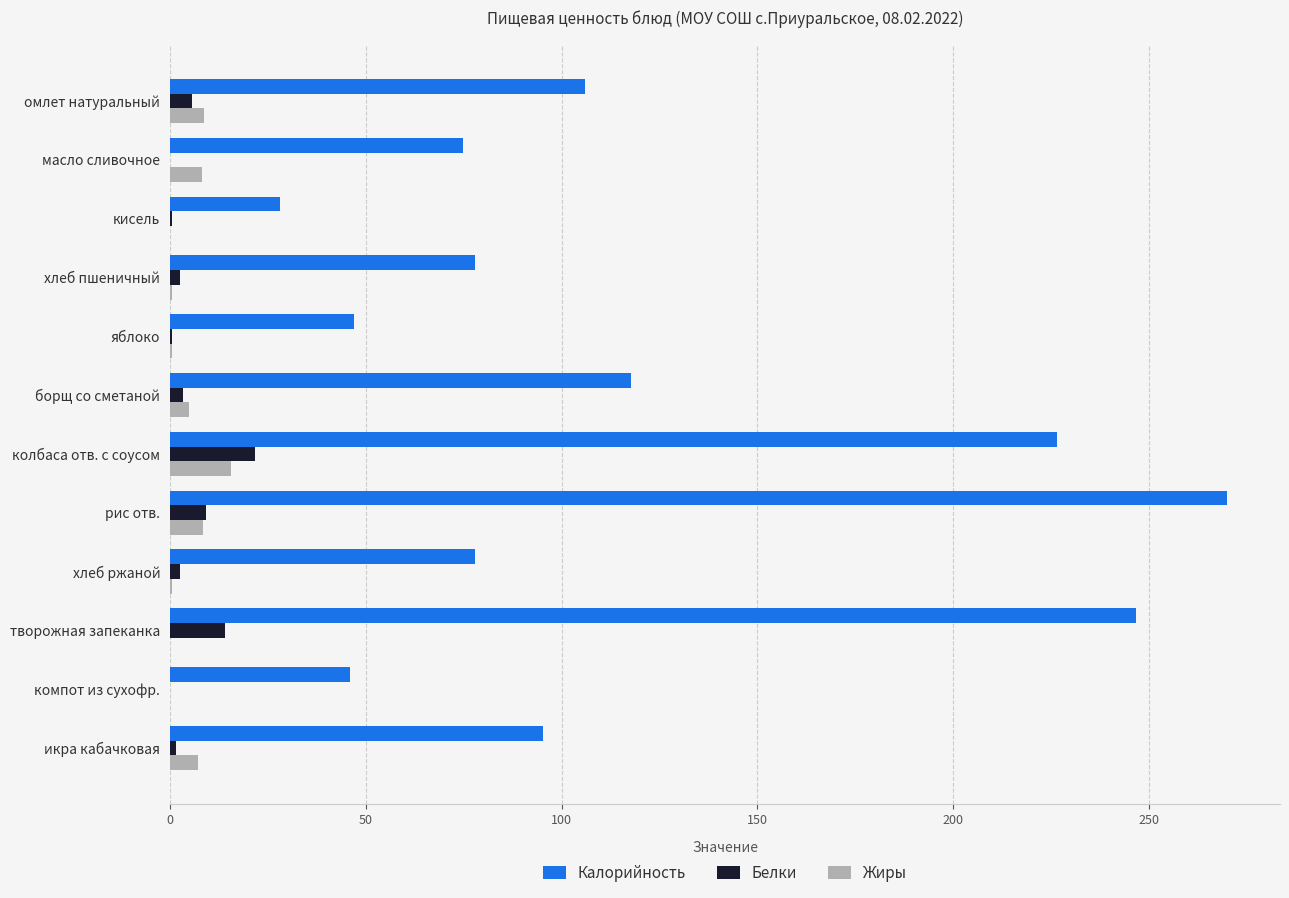

Read the Калорийность value at колбаса отв. с соусом.

226.4